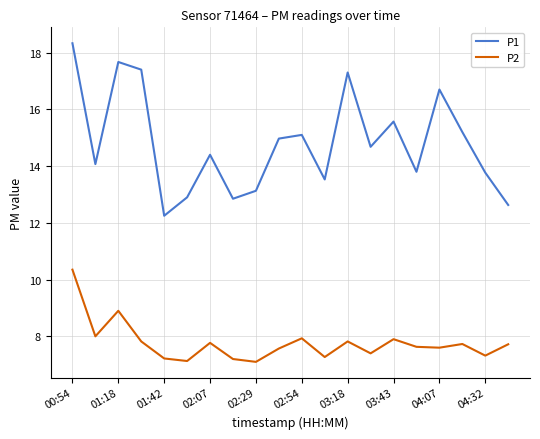

True or false: P1 and P2 intersect in this chart.

False